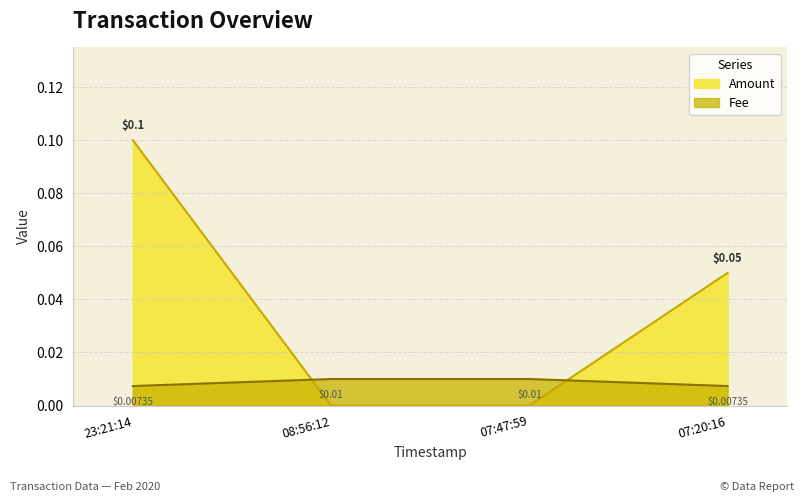

Which category has the lowest value in the Fee series?

23:21:14